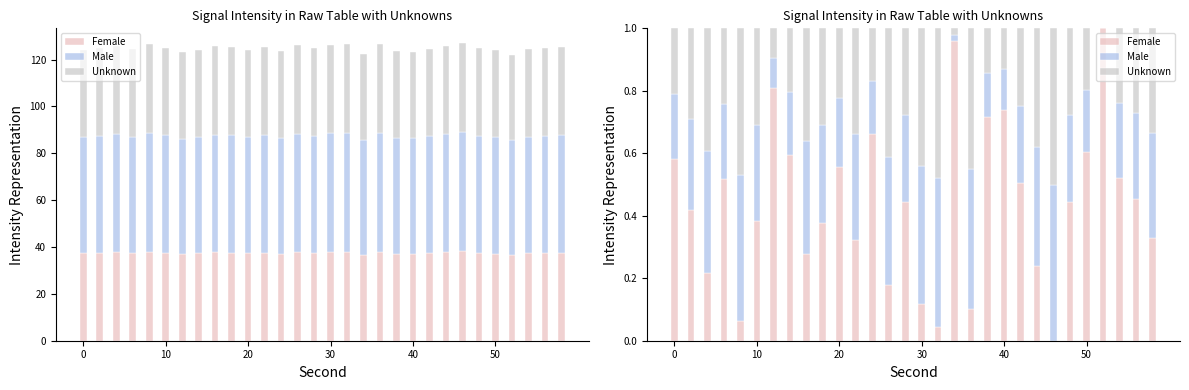

What is the average value of the Male series?

0.3